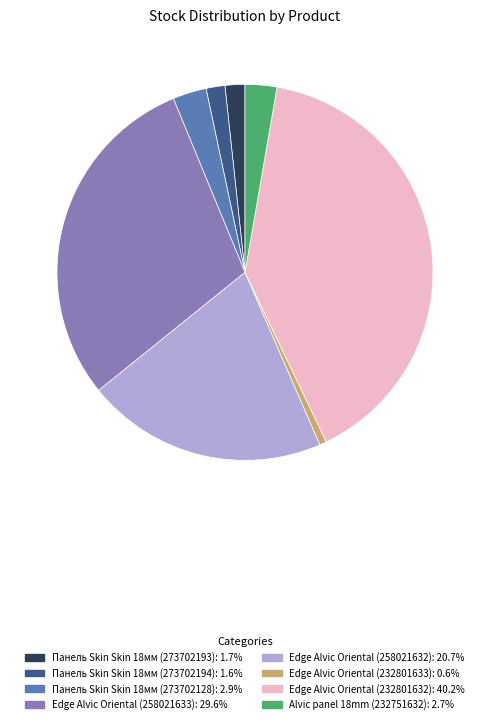

Does any single category account for the majority?

No